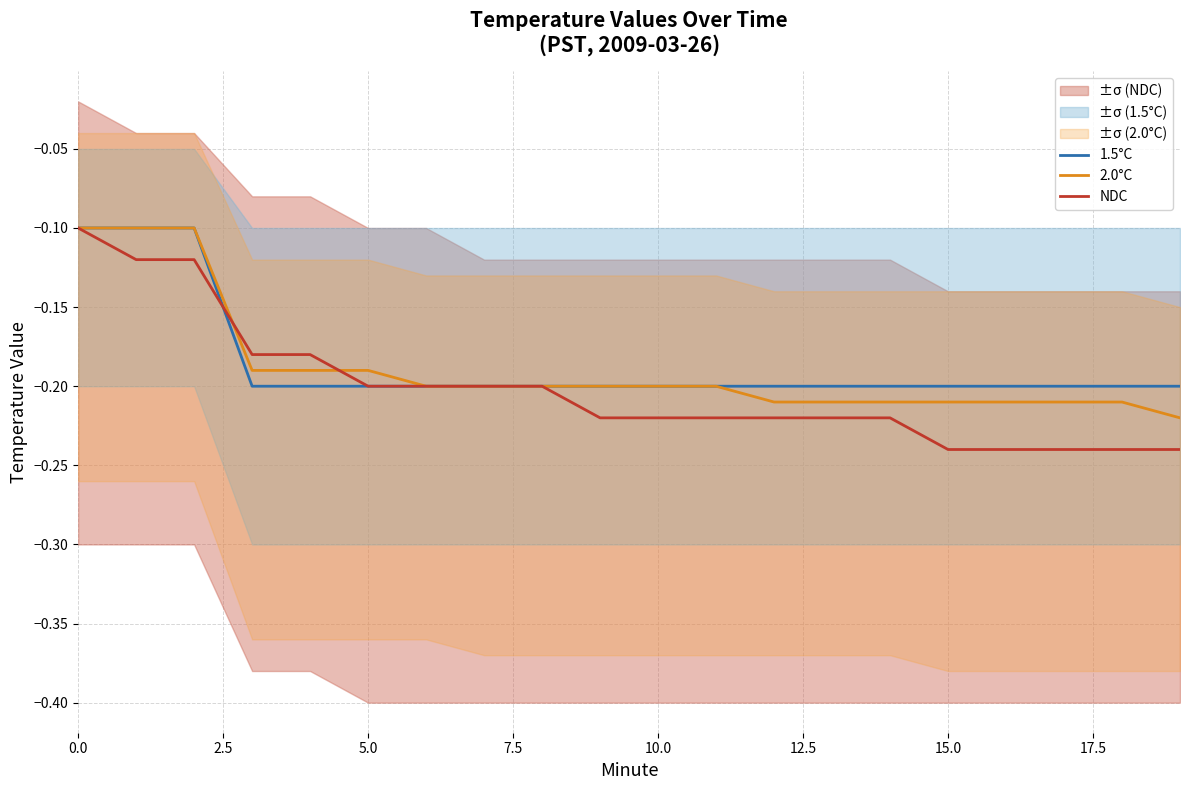

True or false: 1.5°C and 2.0°C cross at least once.

False